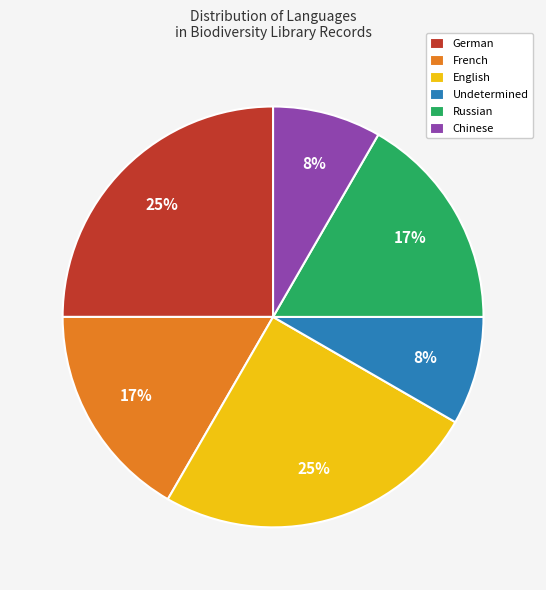

Is it true that Undetermined is 1% of the pie?

False